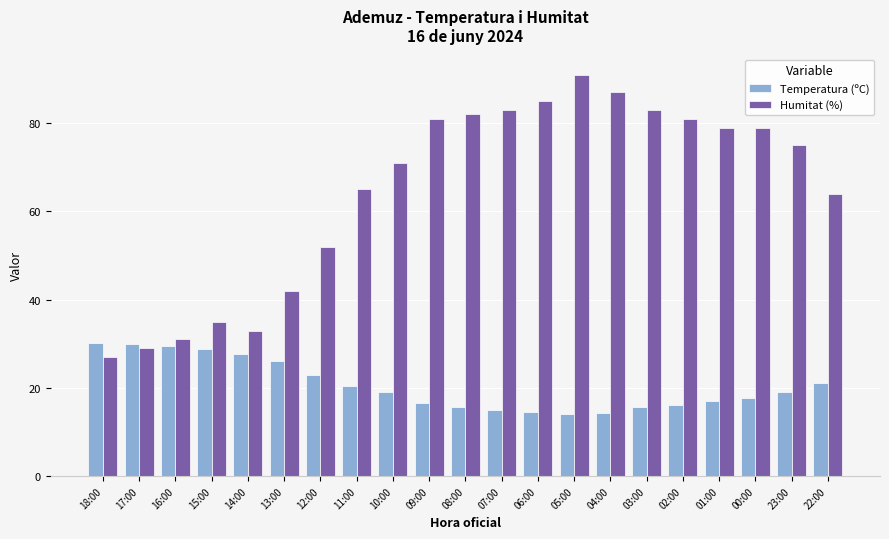

How many categories are shown in the chart?

21